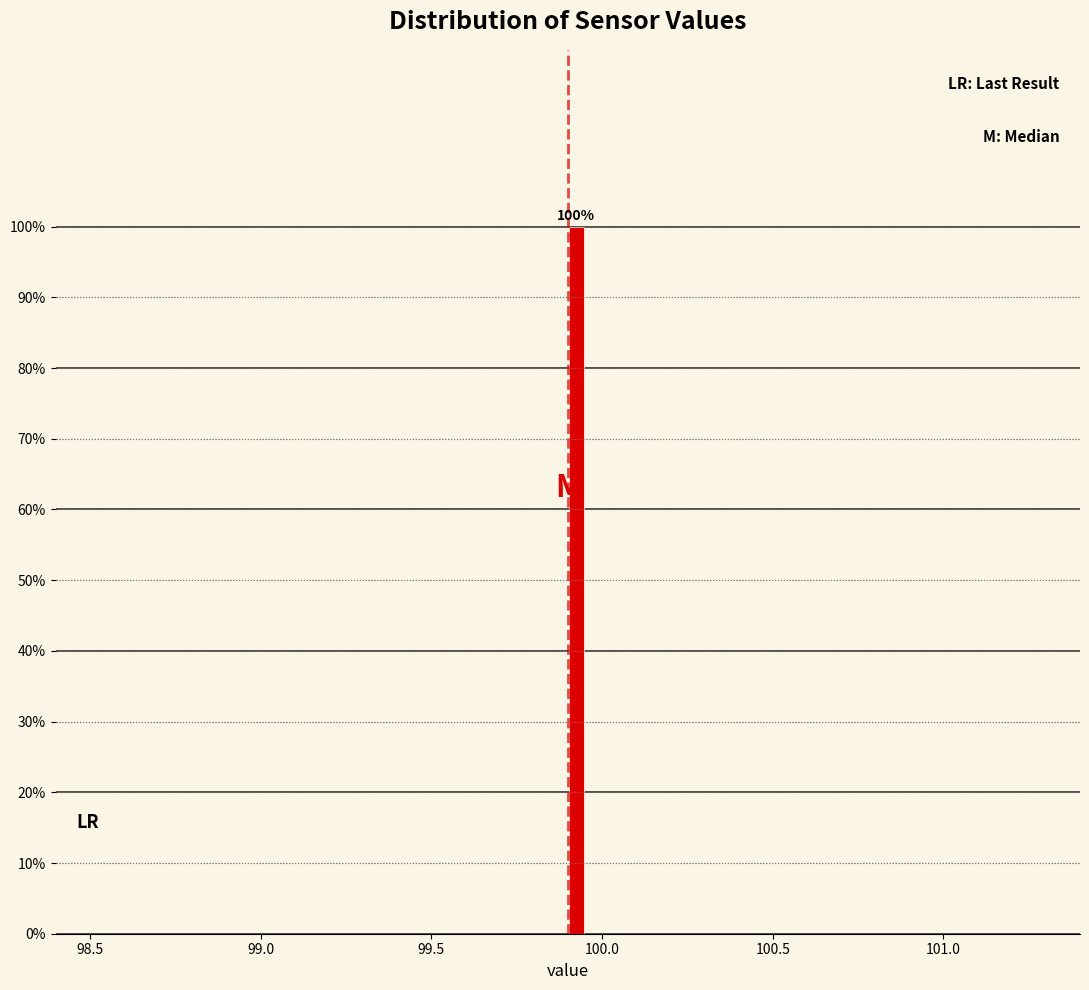

Around what value on the x-axis is the tallest bar? Give the approximate position of its centre, as read against the axis.

99.95